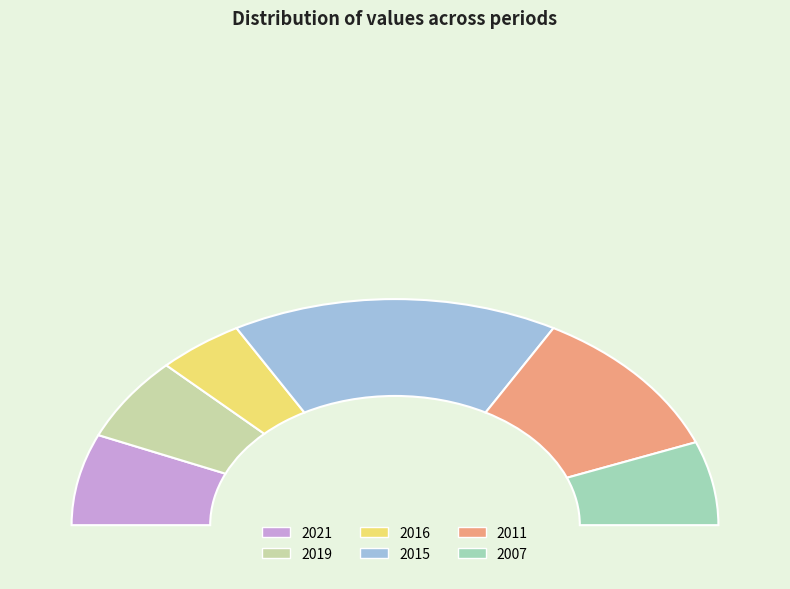

Does 2015 represent more than half of the total?

No